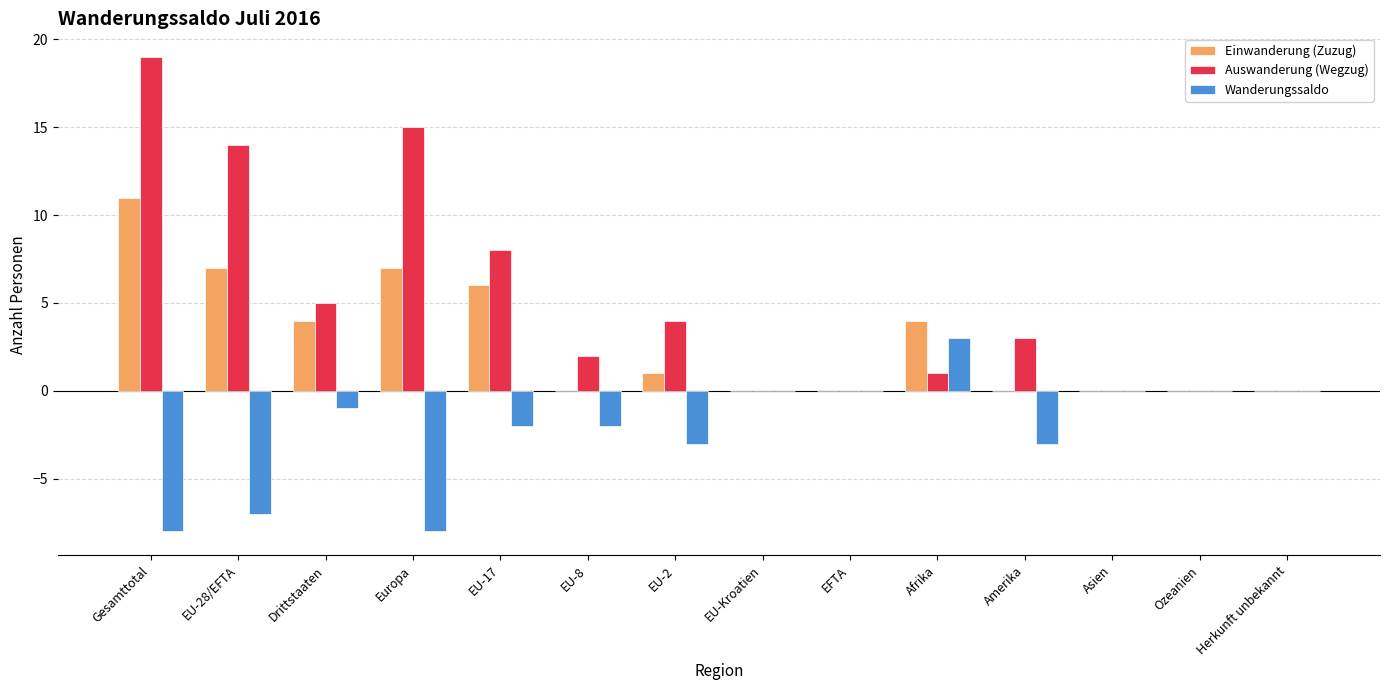

Is the value of Einwanderung (Zuzug) at EU-28/EFTA greater than the value of Wanderungssaldo at EFTA?

Yes